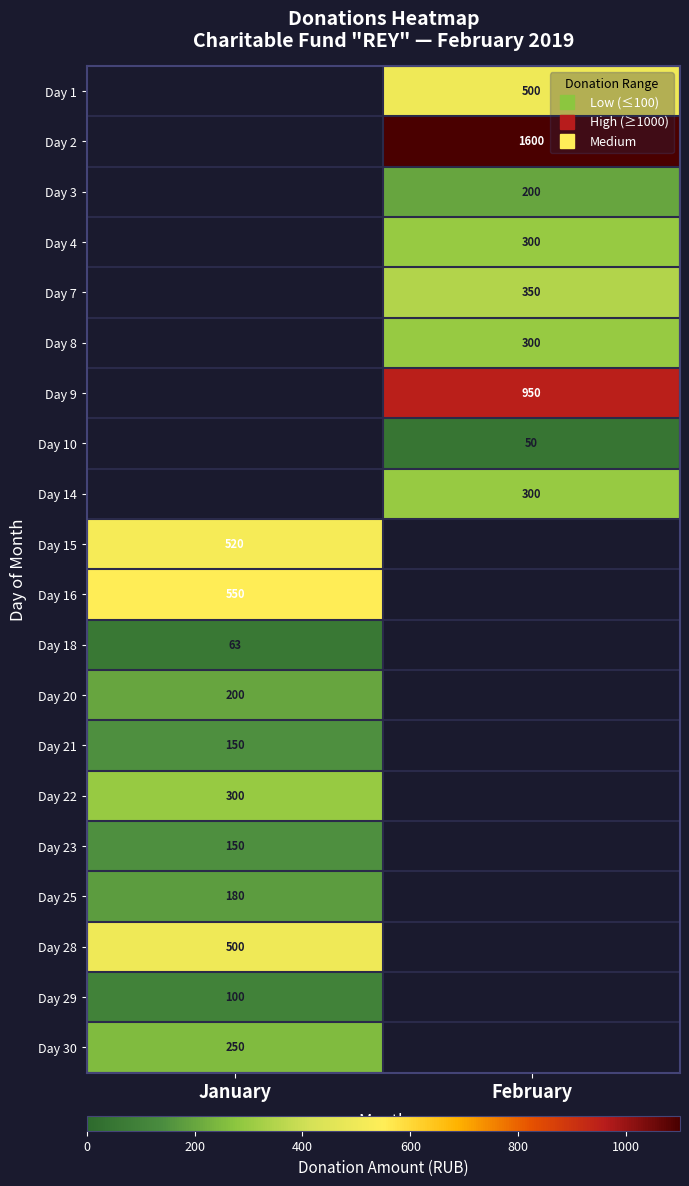

How many series are shown in this chart?

20